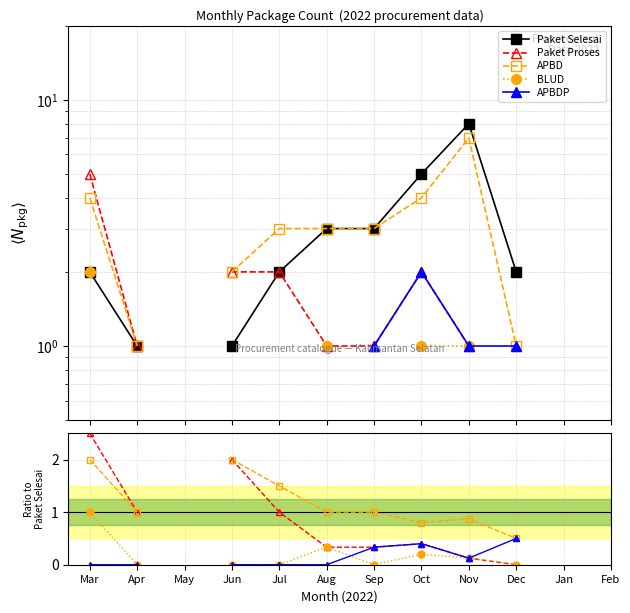

Where does the Paket Proses series first go above 1?

Mar